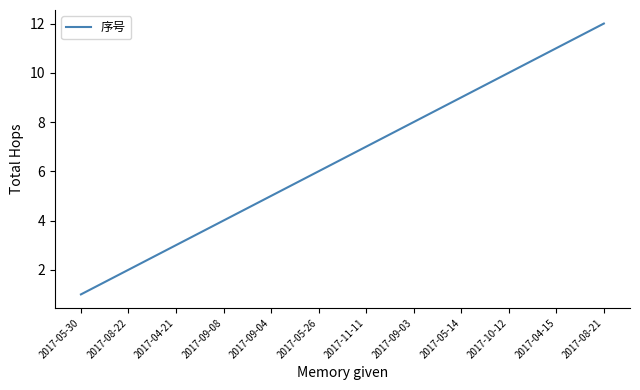

How many values are below 7?

6